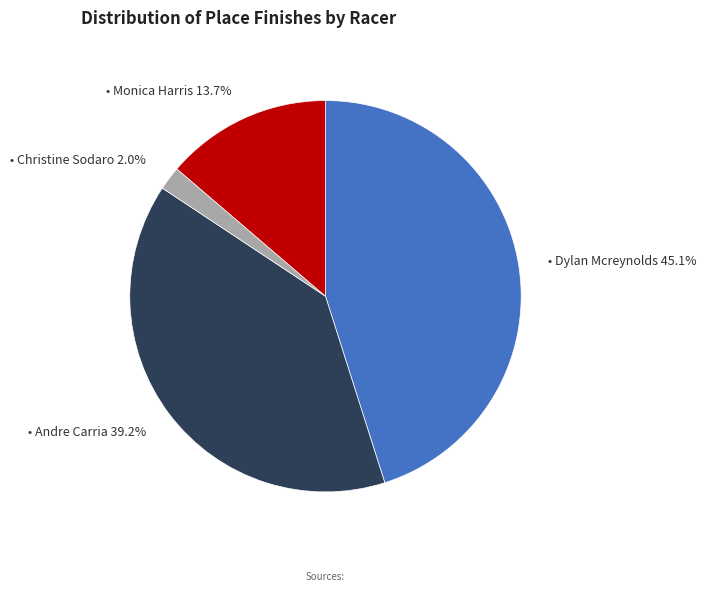

How many segments does this pie chart have?

4